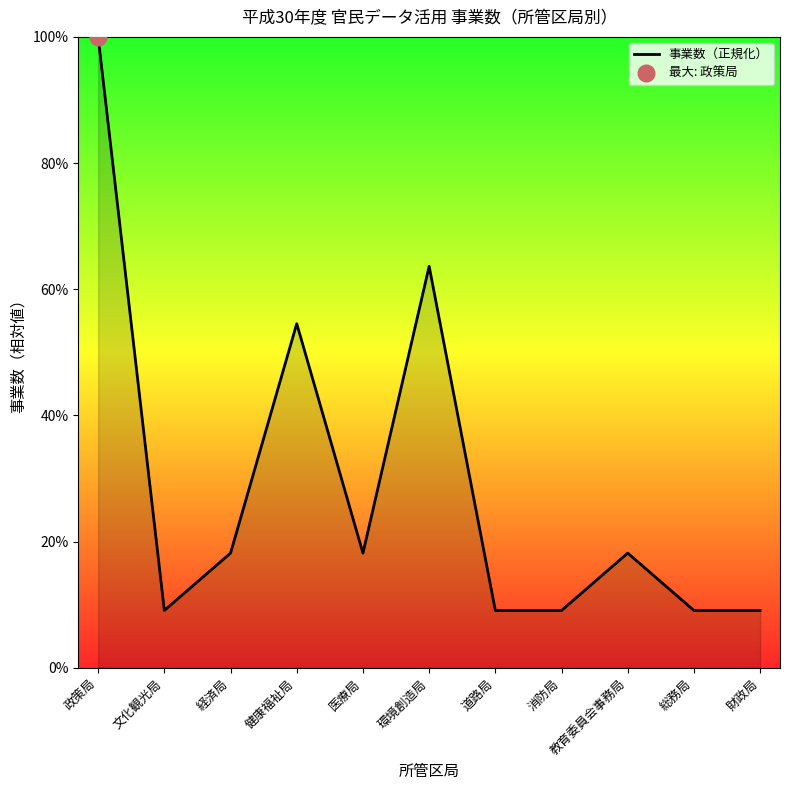

What is the ratio of the value at 道路局 to the value at 政策局?

0.1